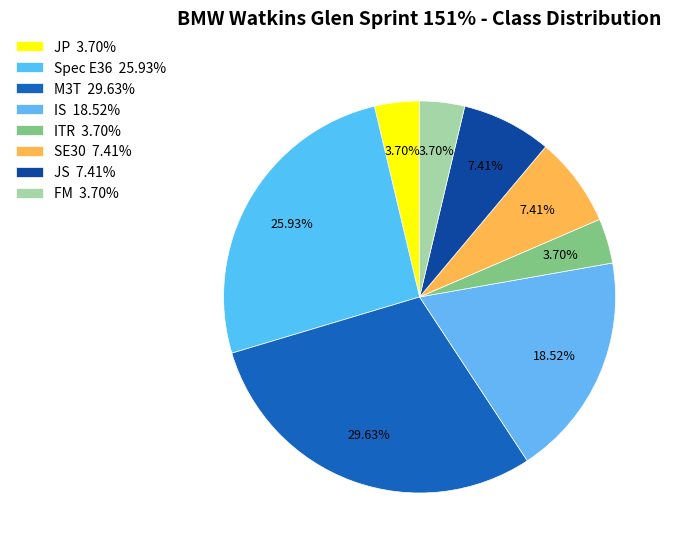

How many segments does this pie chart have?

8